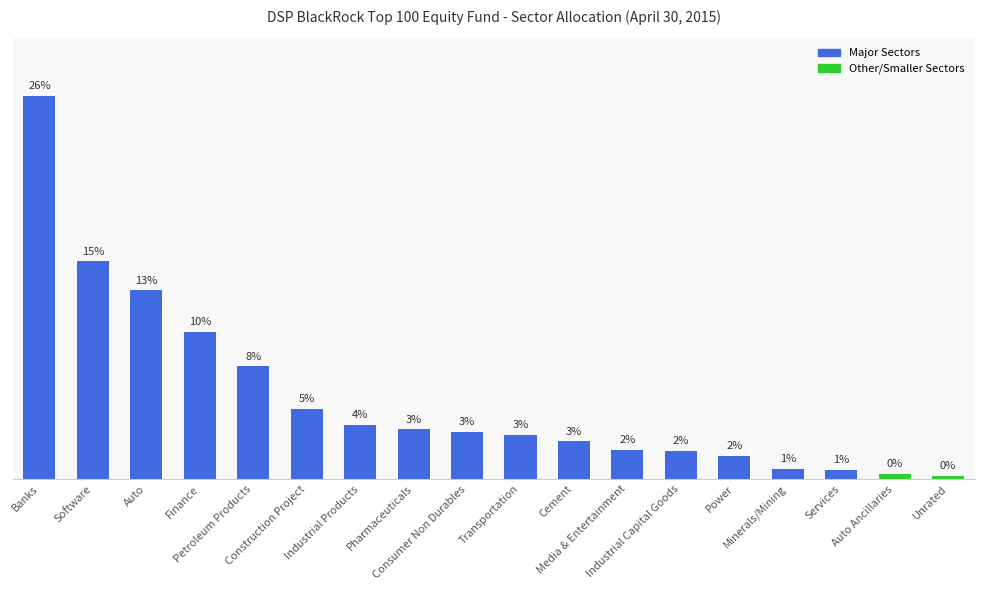

What position from the left is Services?

16